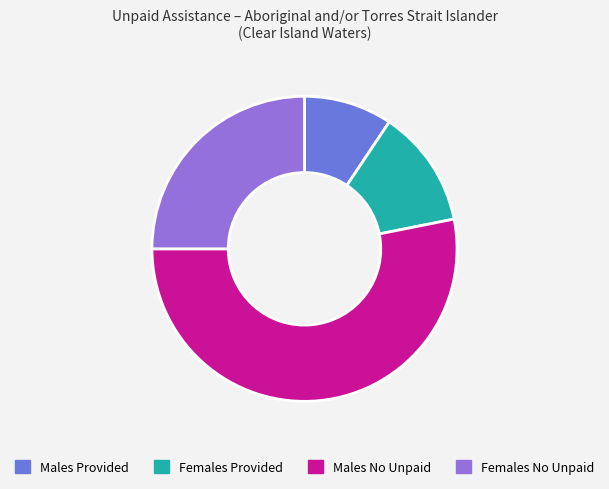

Rank the categories by value from highest to lowest.

Males No Unpaid, Females No Unpaid, Females Provided, Males Provided